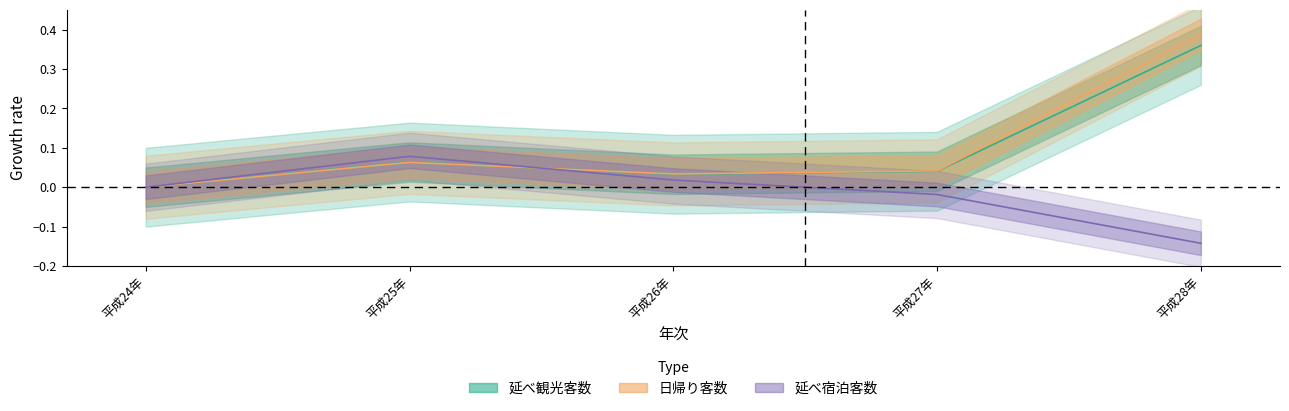

Does the chart display data point markers on the line(s)?

No